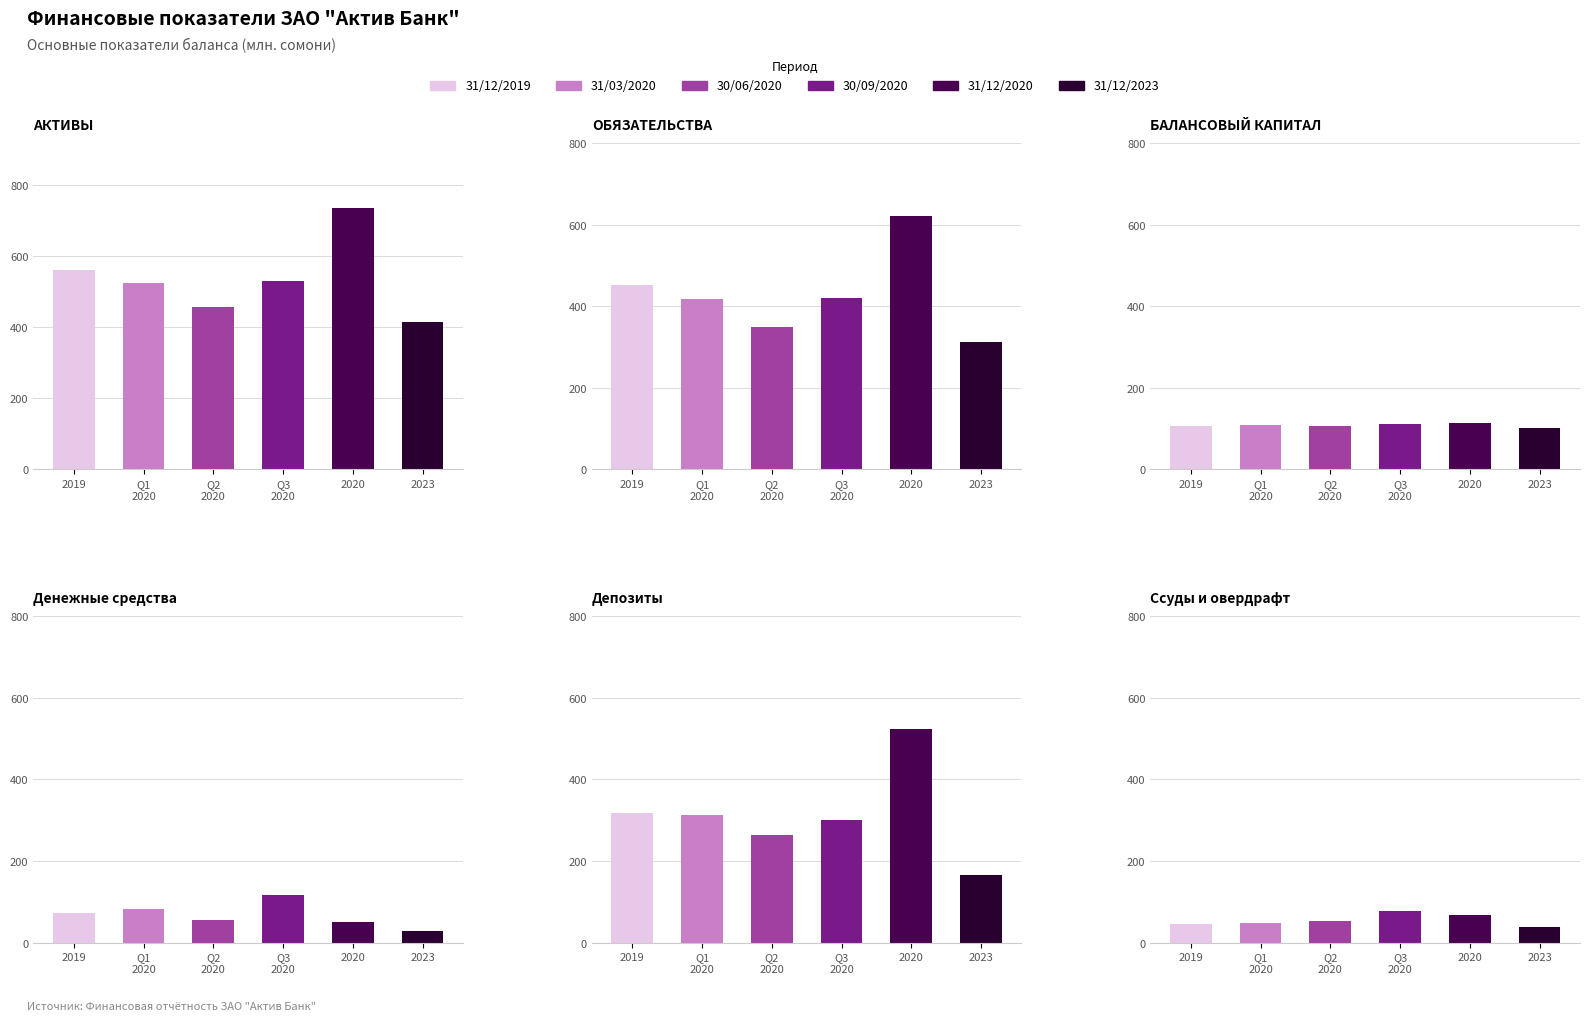

List the series in order of their peak value, lowest first.

Ссуды и овердрафт, БАЛАНСОВЫЙ КАПИТАЛ, Денежные средства, Депозиты, ОБЯЗАТЕЛЬСТВА, АКТИВЫ